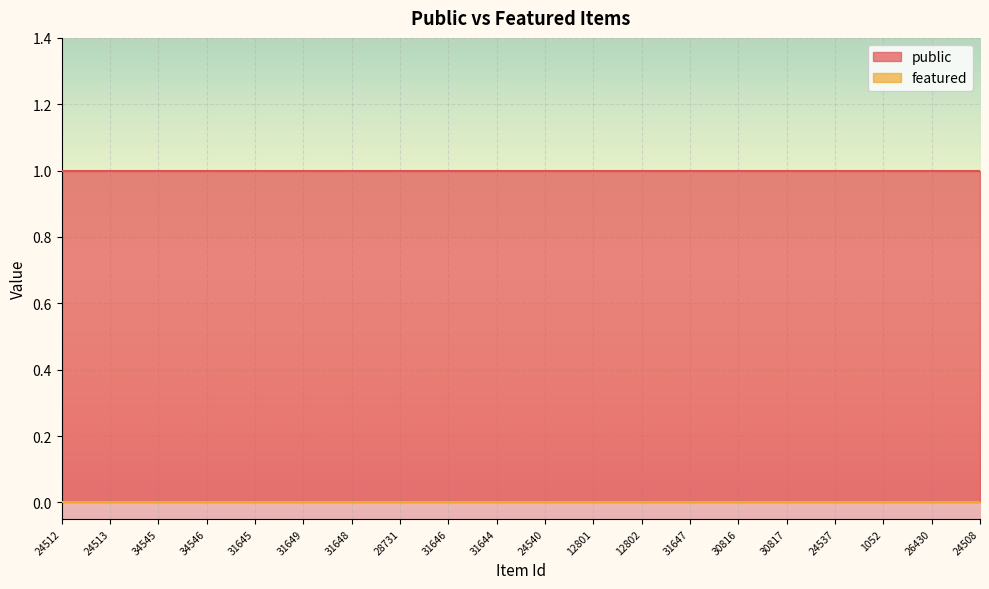

The value of featured at 31649 is 0. True or false?

True